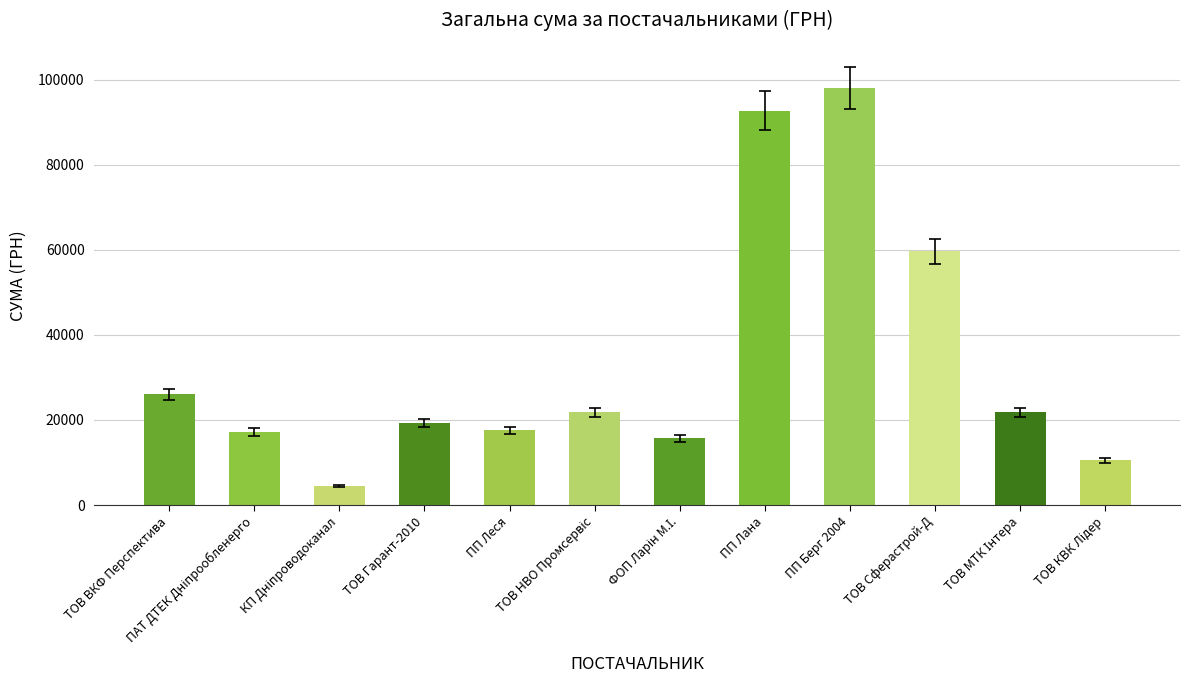

At which label is the value closest to 51266?

ТОВ Сферастрой-Д